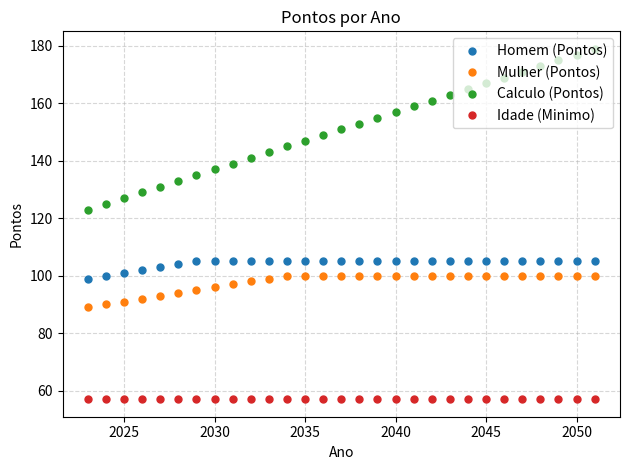

True or false: Mulher (Pontos) and Idade (Minimo) cross at least once.

False